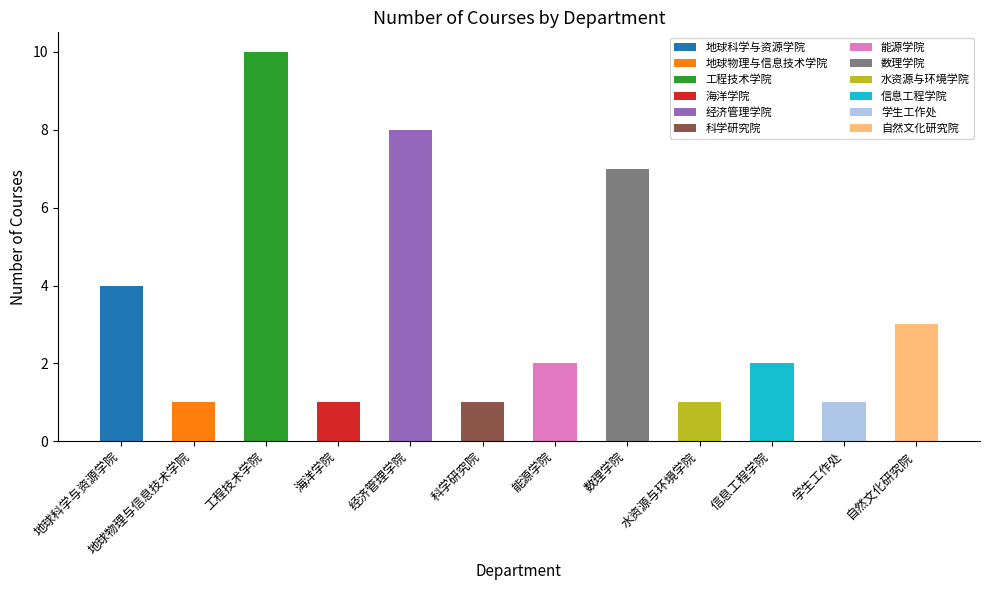

What is the label of the 9th bar from the left?

水资源与环境学院